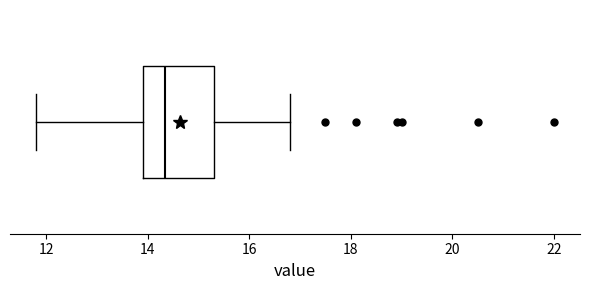

Read this box plot against the x-axis: the position of the median line, the range covered by the box, and the ends of both whiskers. The values are not printed on the chart, so give them approximately, as read against the axis.

median 14.4, box 14.0 to 15.4, whiskers 11.8 to 16.8